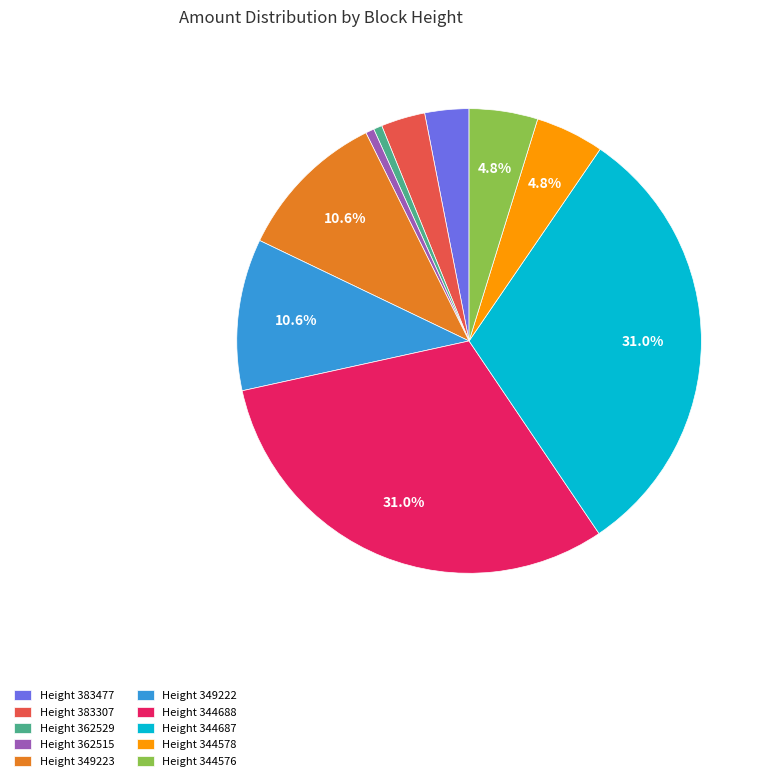

Is Height 349222 the majority of the pie?

No